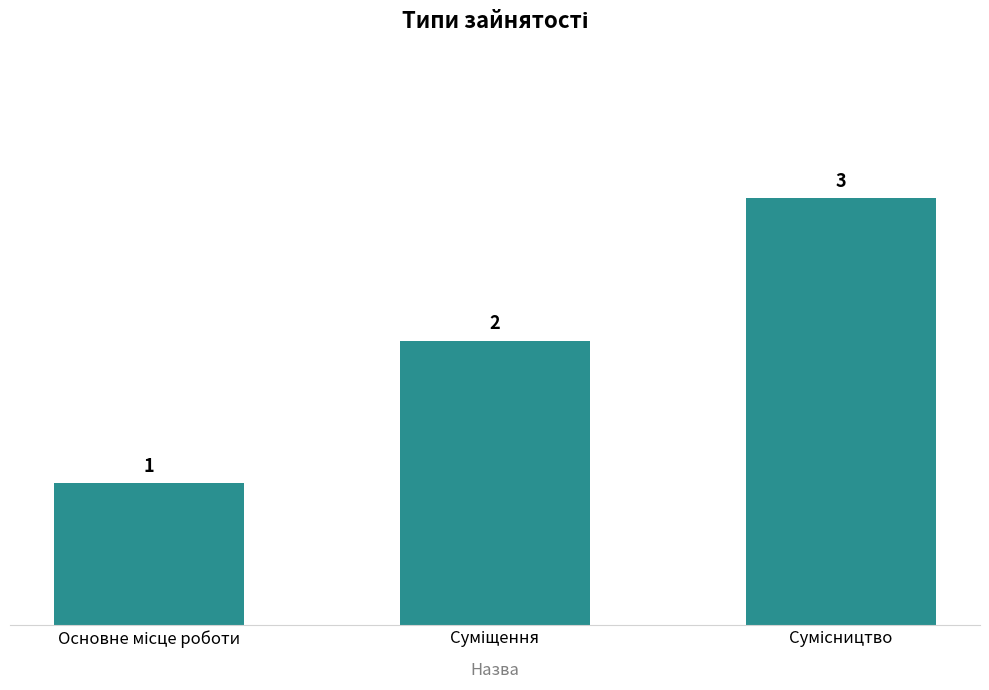

What is the maximum value shown in the chart?

3